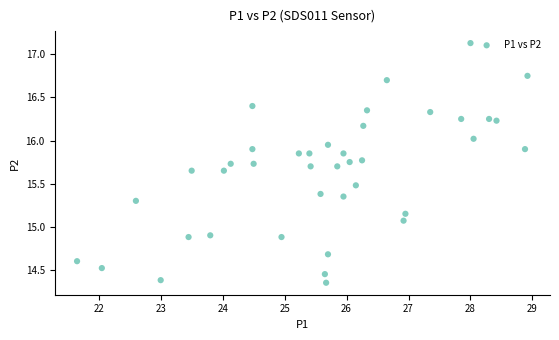

What is the range of X values (max minus min)?

7.3